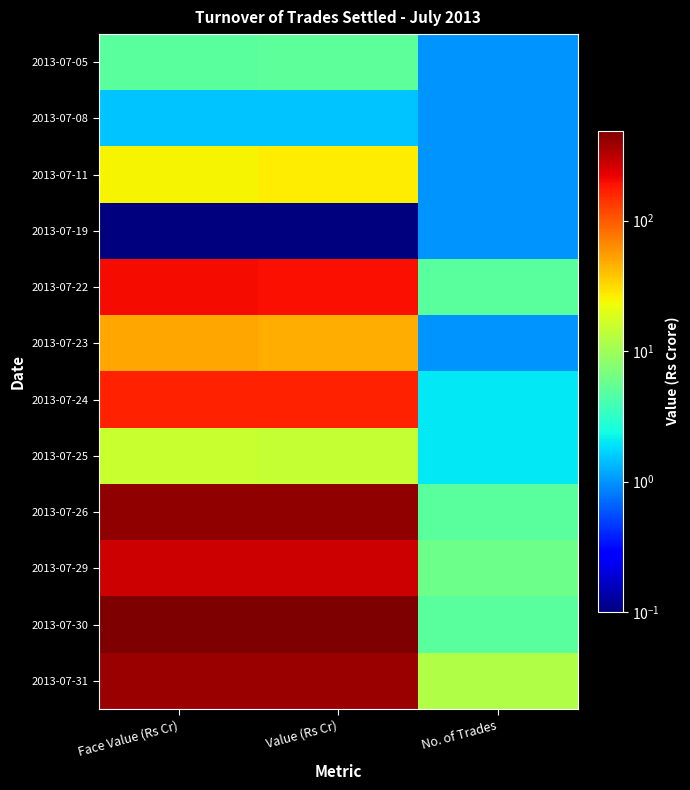

List the series in order of their peak value, lowest first.

2013-07-19, 2013-07-08, 2013-07-05, 2013-07-25, 2013-07-11, 2013-07-23, 2013-07-24, 2013-07-22, 2013-07-29, 2013-07-31, 2013-07-26, 2013-07-30